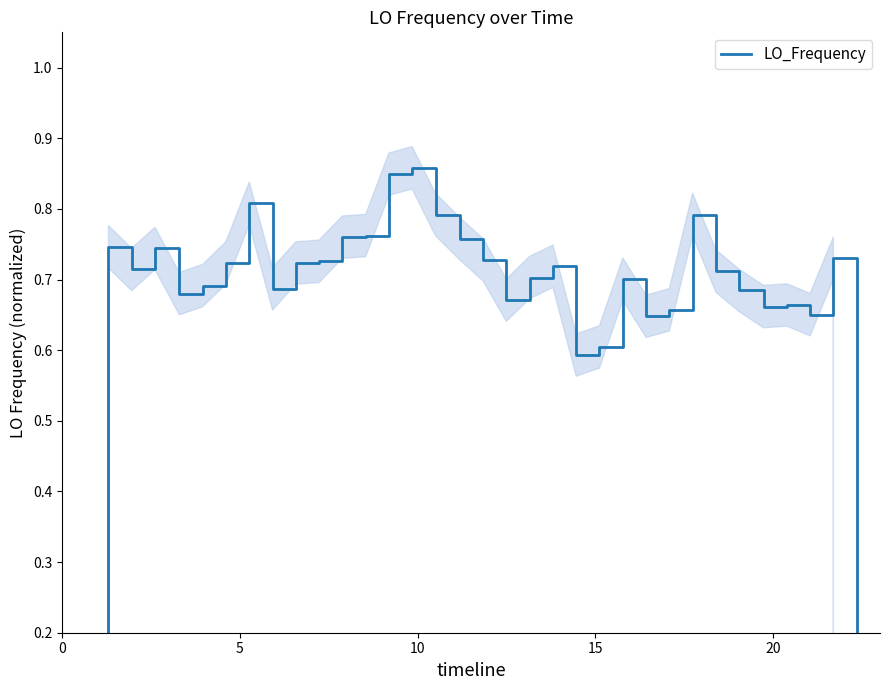

True or false: there are more than 1 points higher than both neighbors.

True